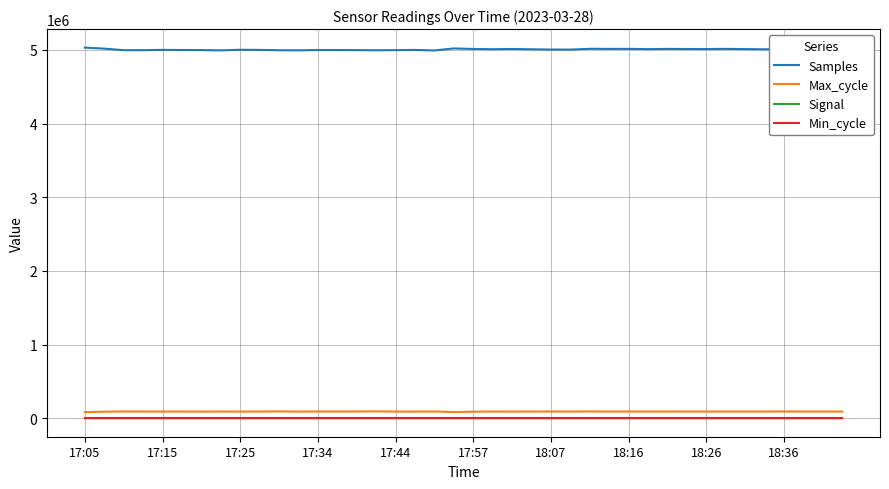

What is the smallest value displayed?

-68